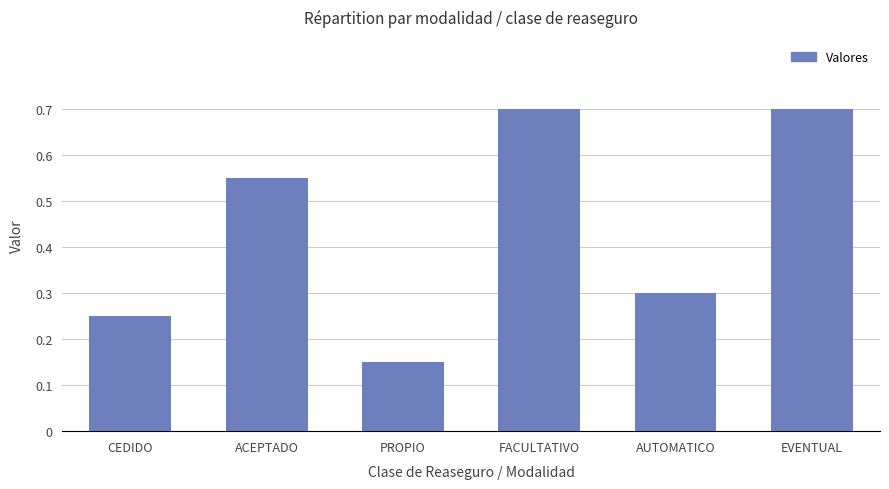

Which label corresponds to the smallest value in the chart?

PROPIO